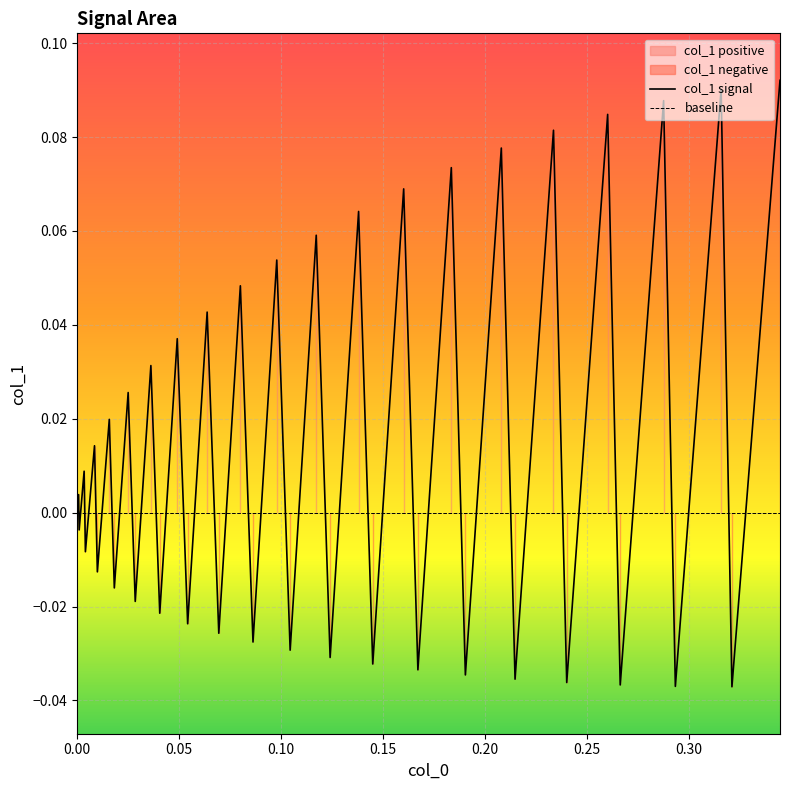

After their last crossing, which series has the higher values: col_1 signal or baseline?

col_1 signal